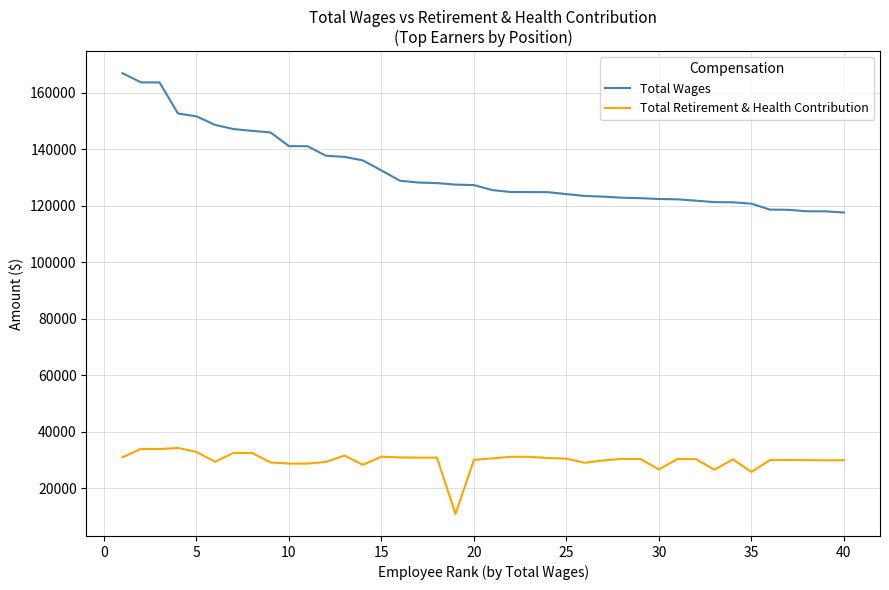

What is the greatest value displayed?

166998